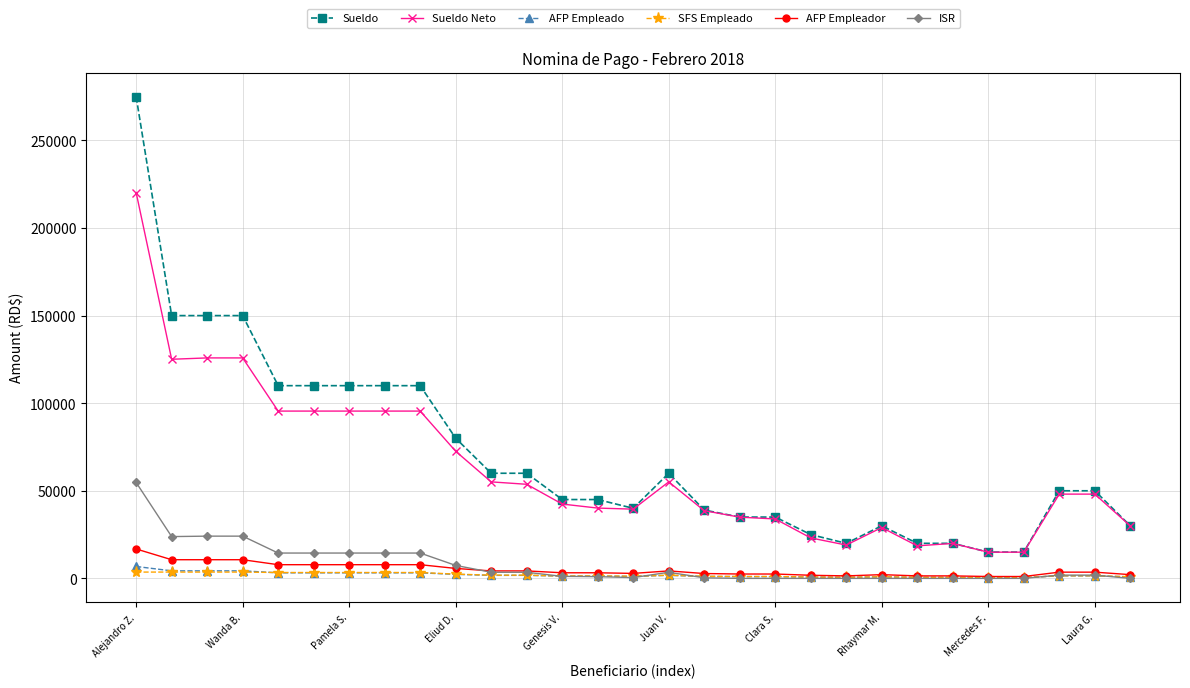

Which series has the widest spread of values?

Sueldo